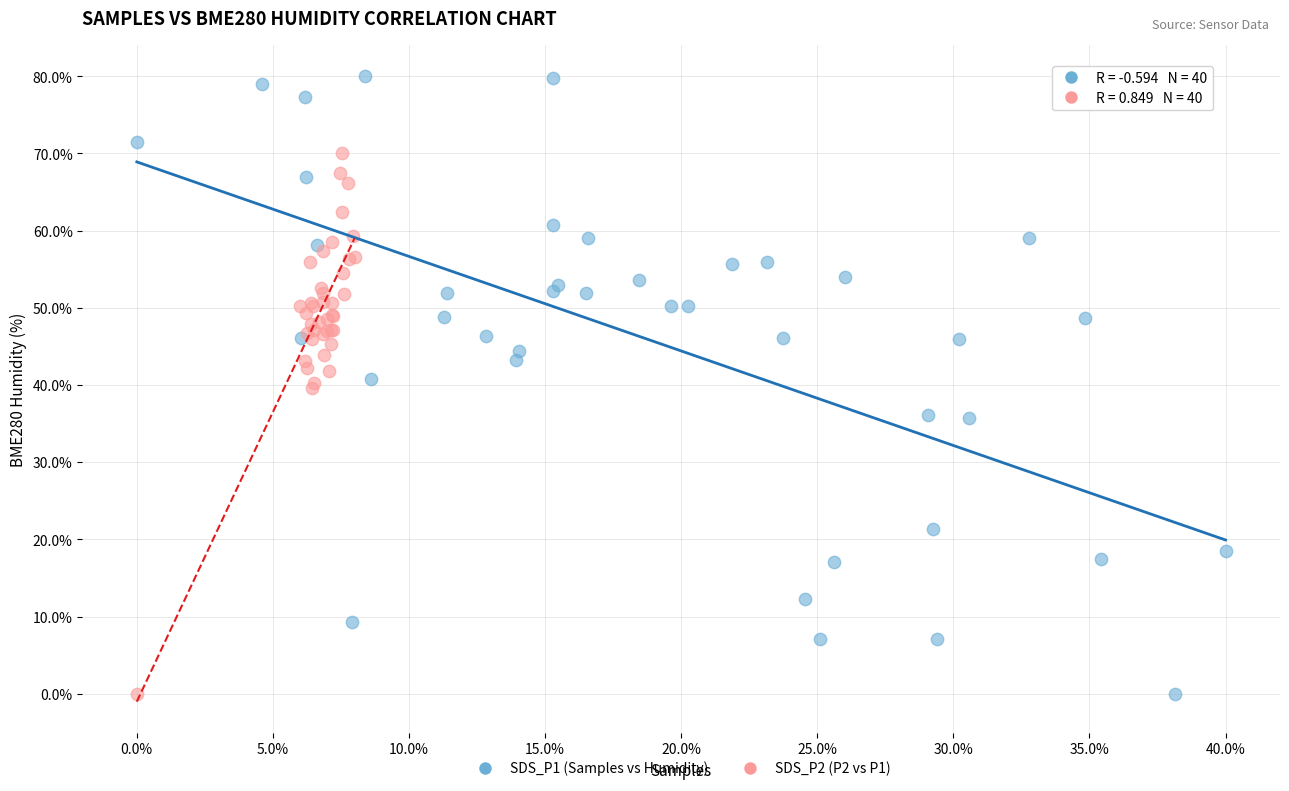

Which series has the widest spread of Y values?

SDS_P1 (Samples vs Humidity)